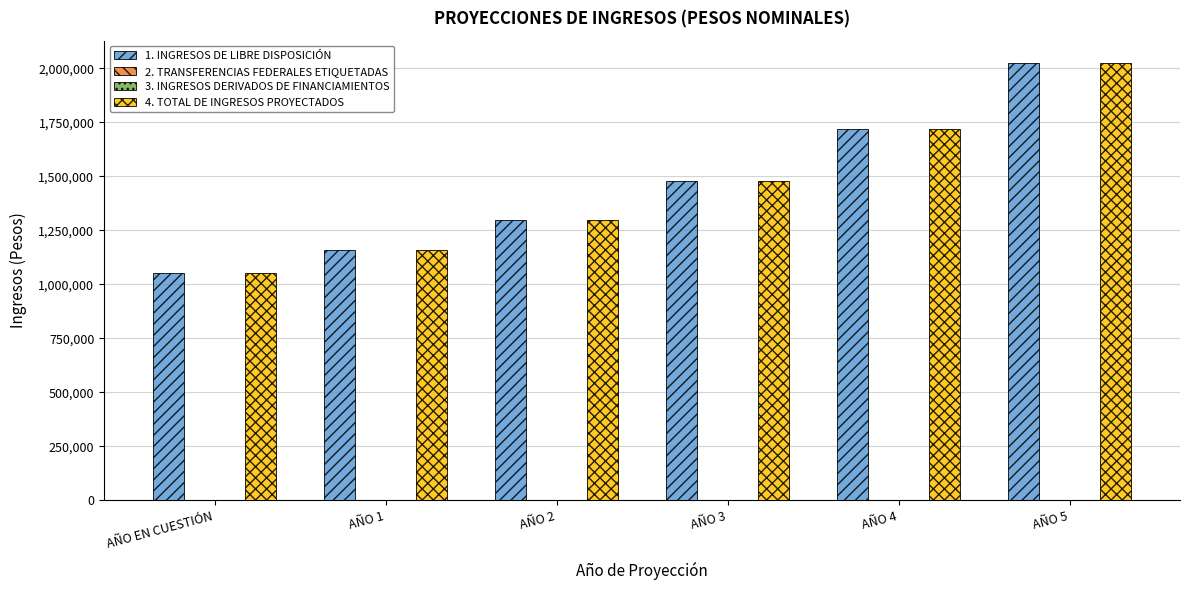

How many bars are there in total?

24